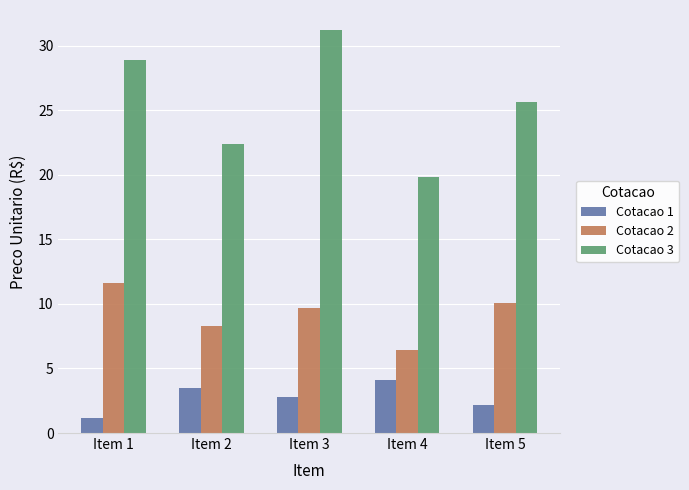

What is the total value across all series at Item 3?

43.7